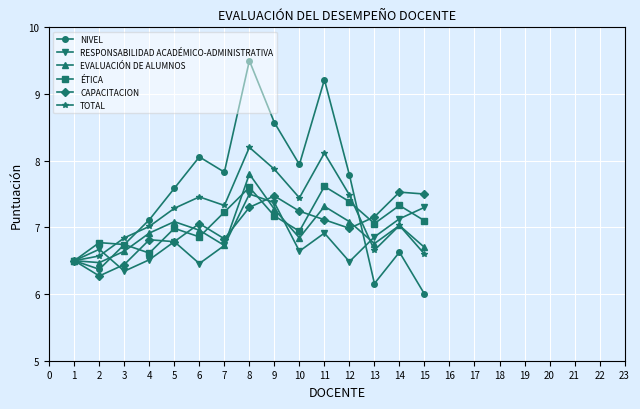

What is the sum of the EVALUACIÓN DE ALUMNOS values at 3 and 11?

14.0